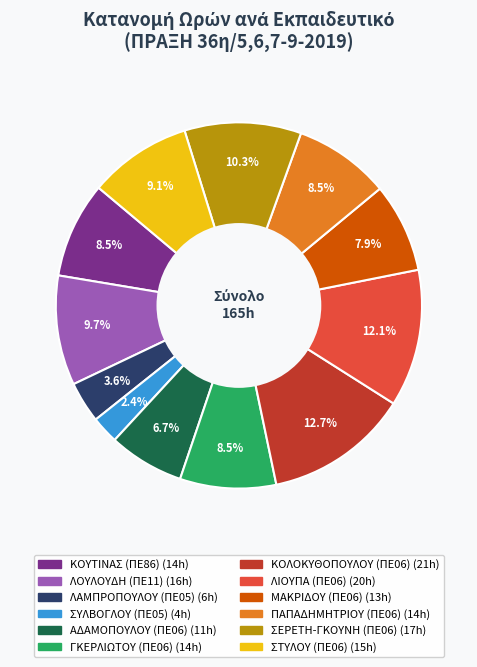

Does any single category account for the majority?

No